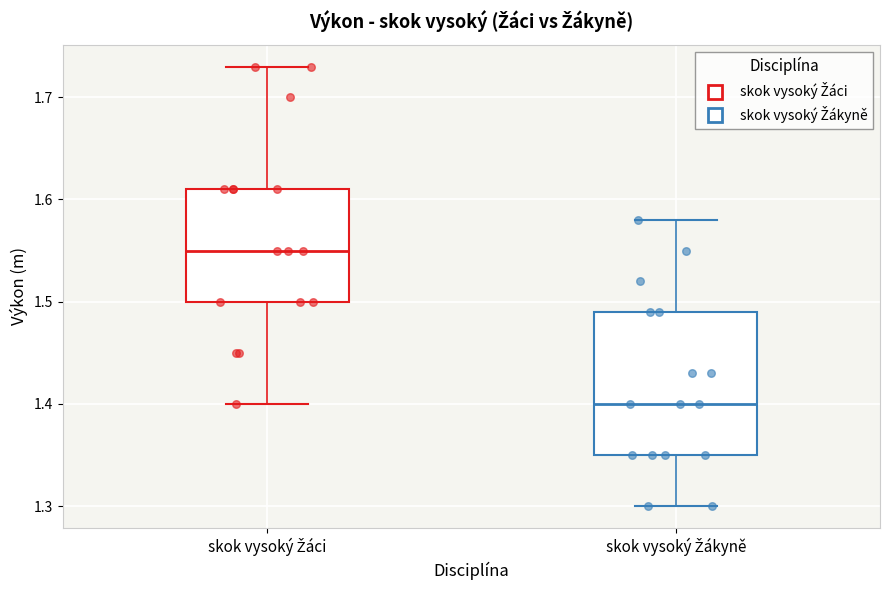

Which box is the tallest, from its lower edge to its upper edge?

skok vysoký Žákyně